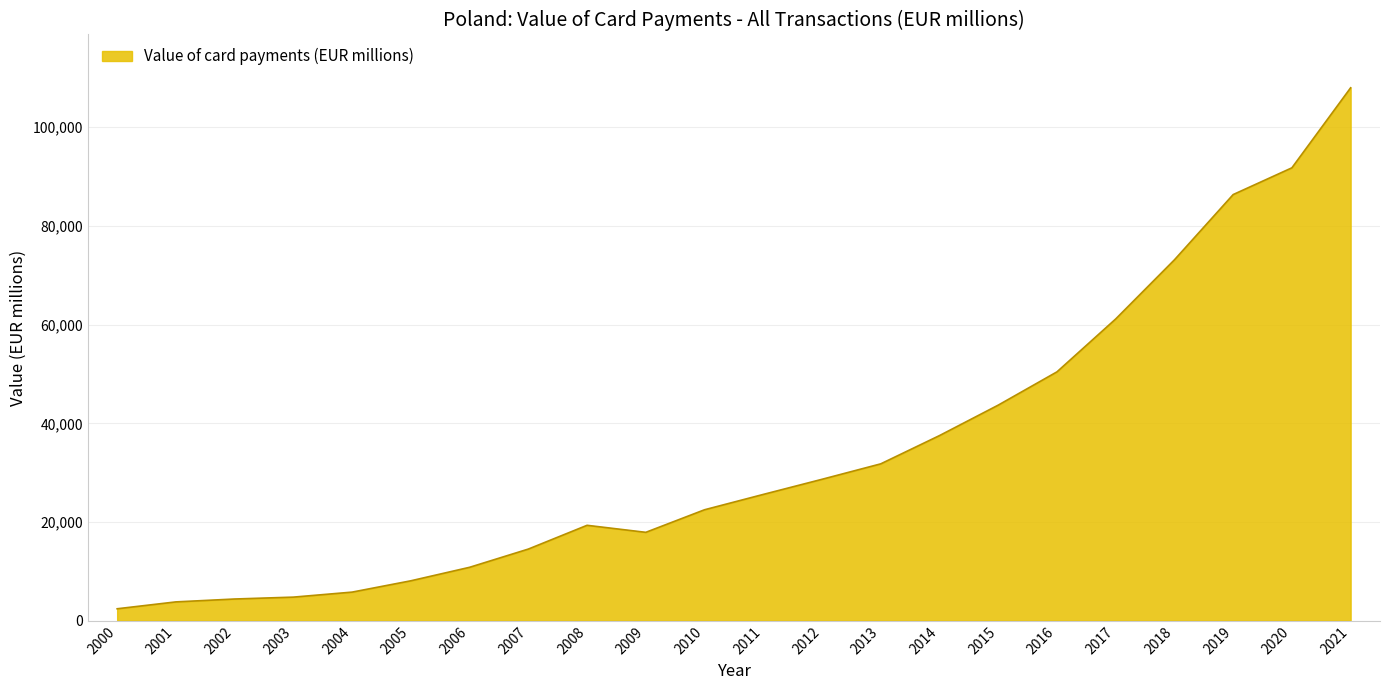

Which has a higher value, 2001 or 2012?

2012